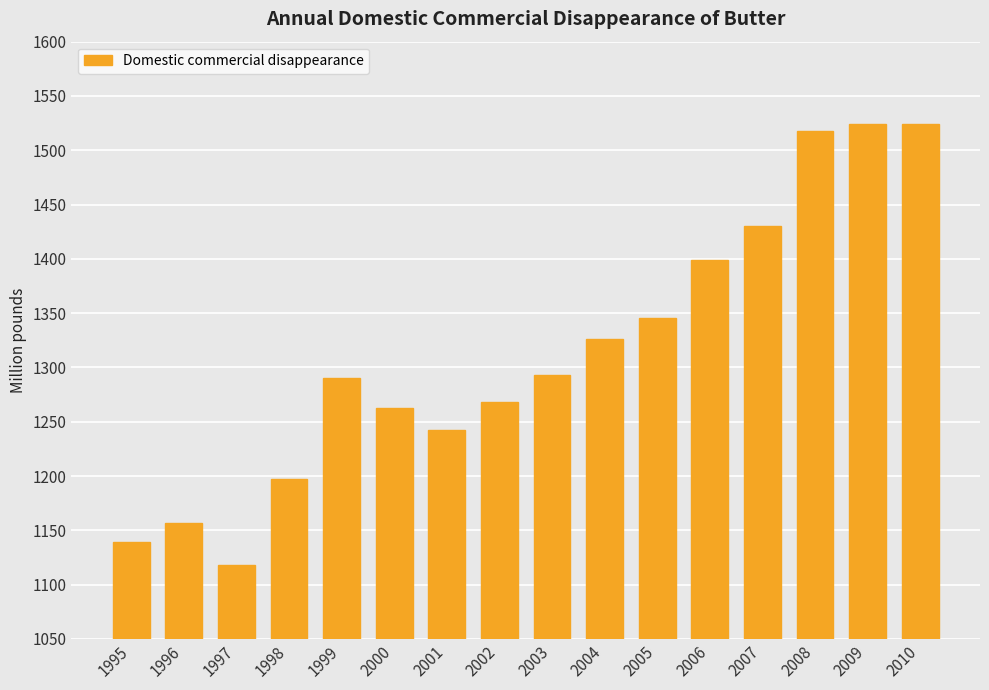

Which category has the lowest value across all series?

1997